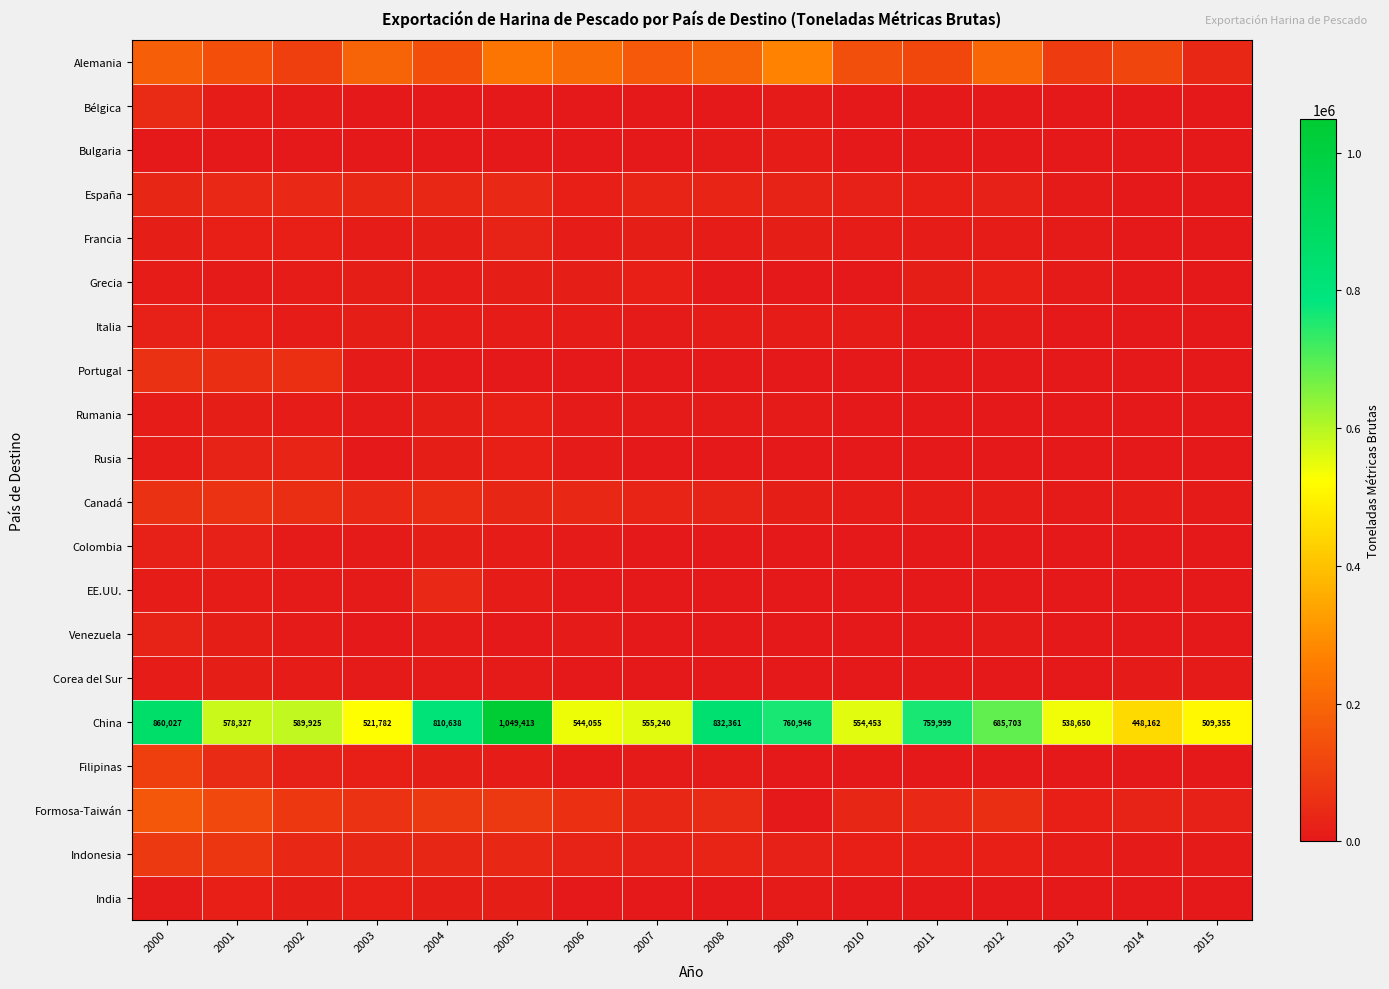

What is the greatest value displayed?

1049413